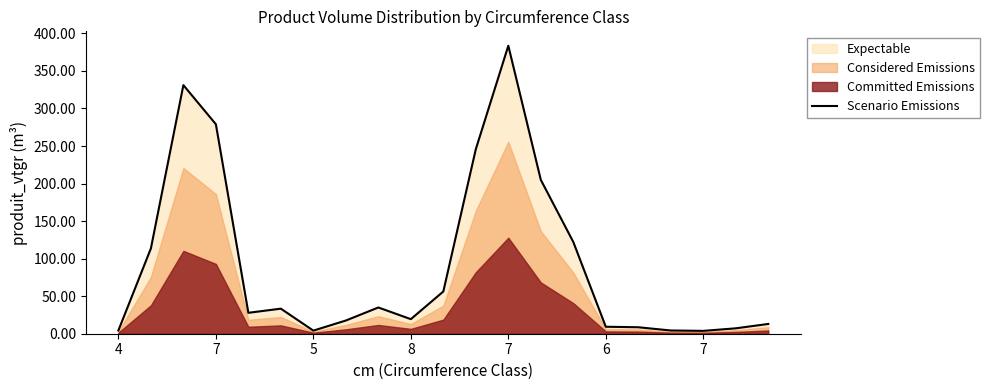

What is the sum of all values?

1924.2